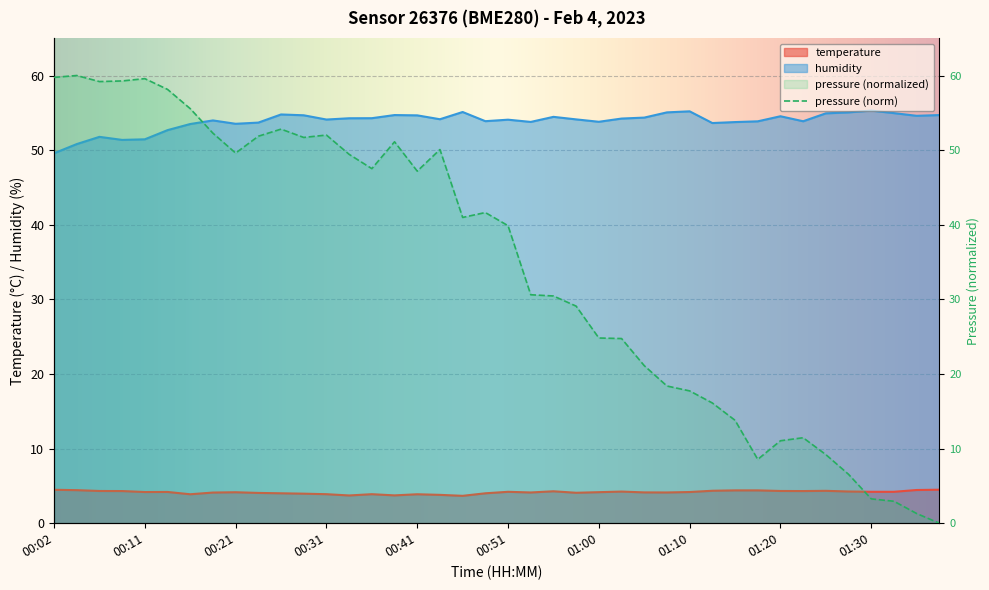

Which series has the largest range (max minus min)?

humidity